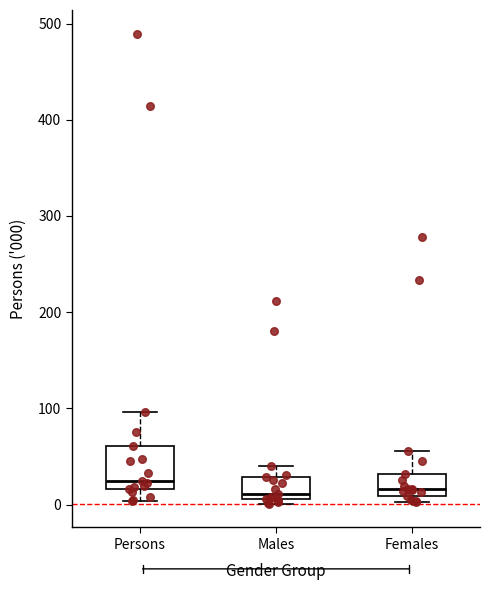

Reading left to right, read every box against the y-axis: the position of its median line, the range the box covers, and the ends of its whiskers. The values are not printed on the chart, so give them approximately, as read against the axis.

Persons: median 20 (just above the box's lower edge), box 20 to 60, whiskers 0 to 100
Males: median 10 (just above the box's lower edge), box 10 to 30, whiskers 0 to 40
Females: median 20, box 10 to 30, whiskers 0 to 60